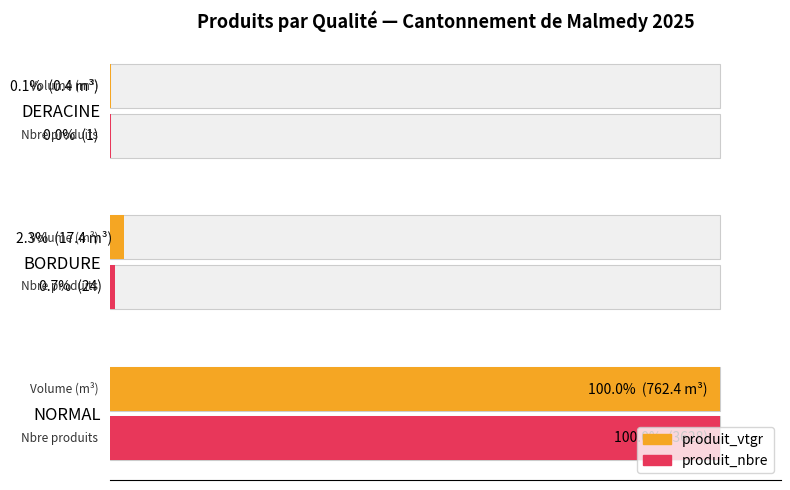

At how many categories does at least one series exceed 41?

1